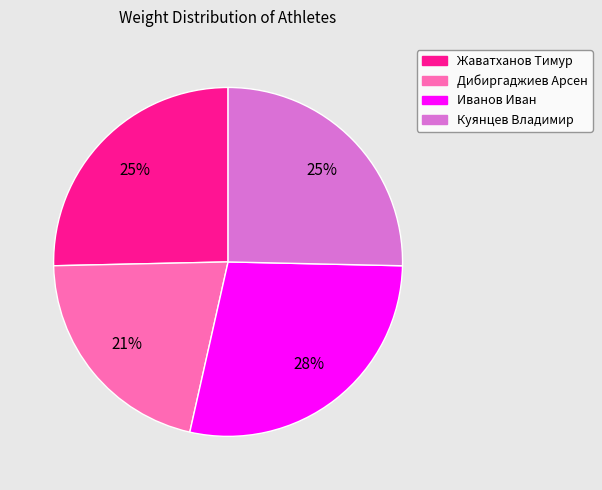

Which category has the biggest portion of the pie?

Иванов Иван